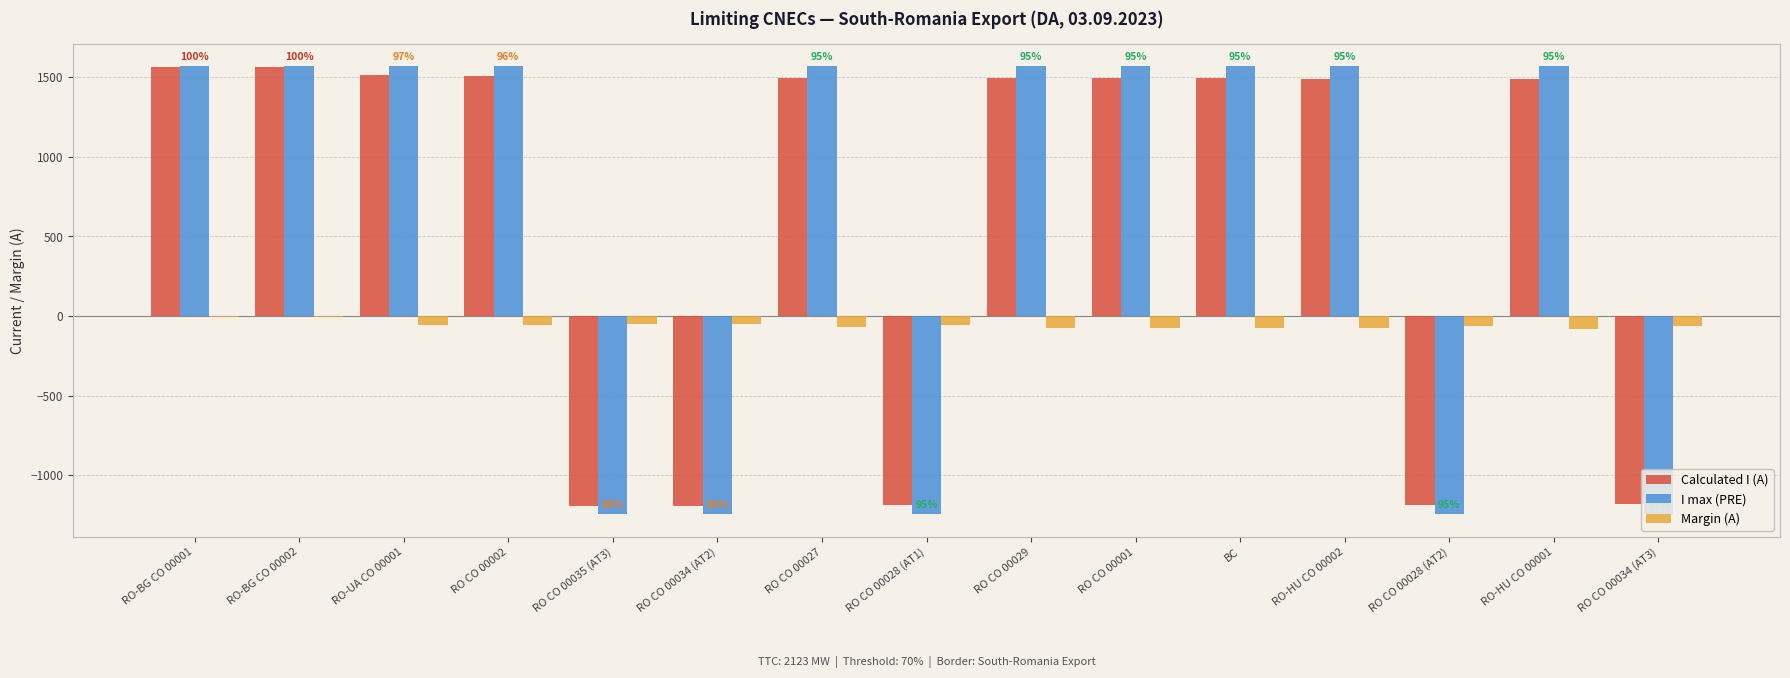

What is the average value of the I max (PRE) series?

631